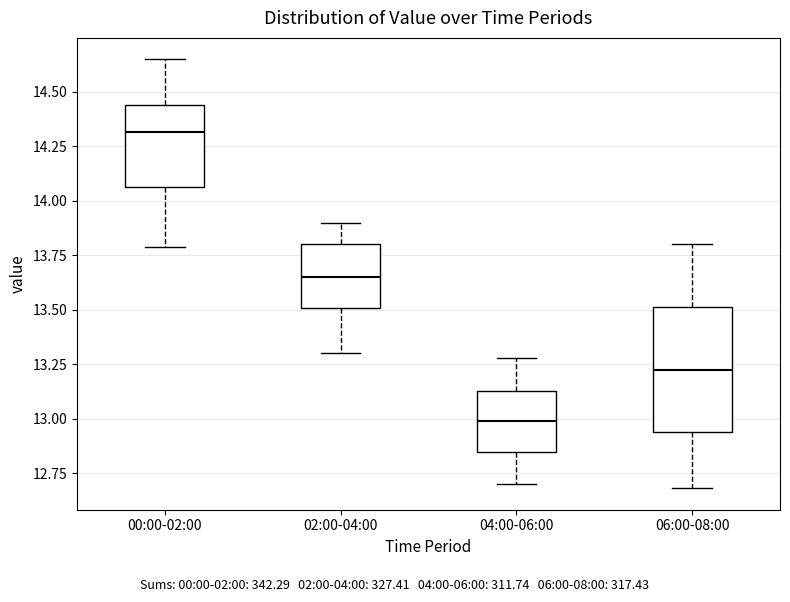

Where is the lower edge of the box for 00:00-02:00 on the y-axis? The values are not printed on the chart, so give them approximately, as read against the axis.

14.05